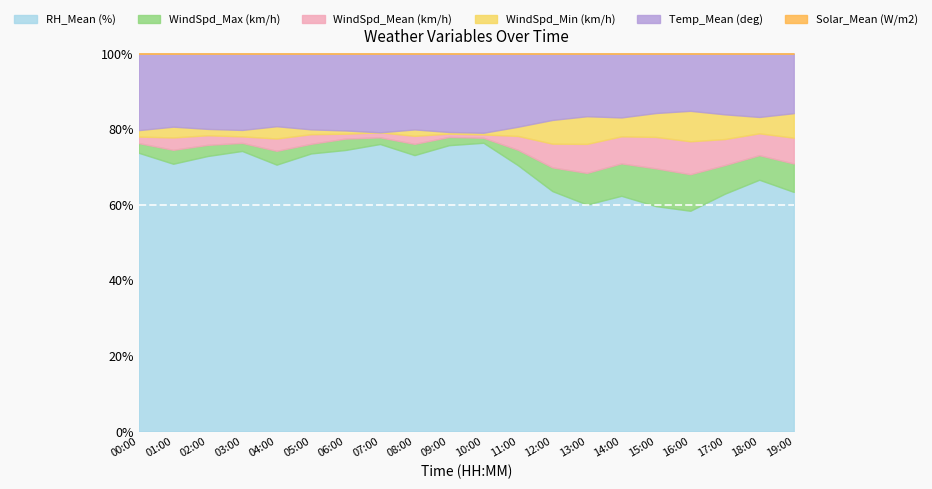

What is the difference between the second highest and second lowest values in the RH_Mean (%) series?

16.4